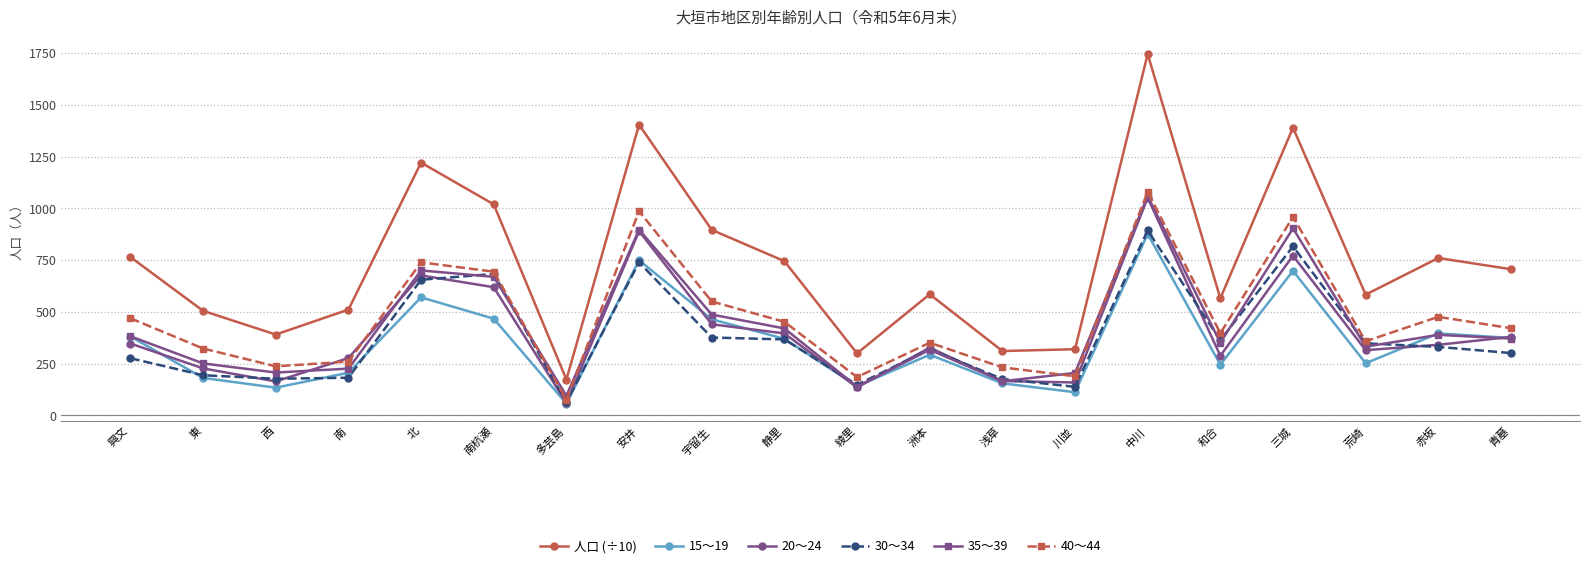

How many lines are shown in the chart?

6